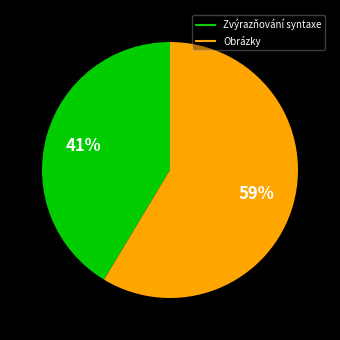

Does Zvýrazňování syntaxe account for over 50% of the chart?

No